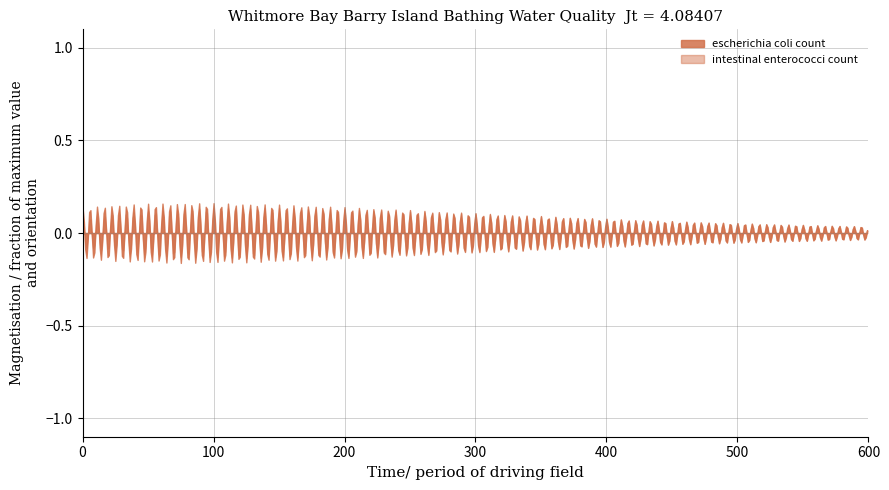

Is it true that intestinal enterococci count equals 202 at 2014-08-14T11:50:00?

False